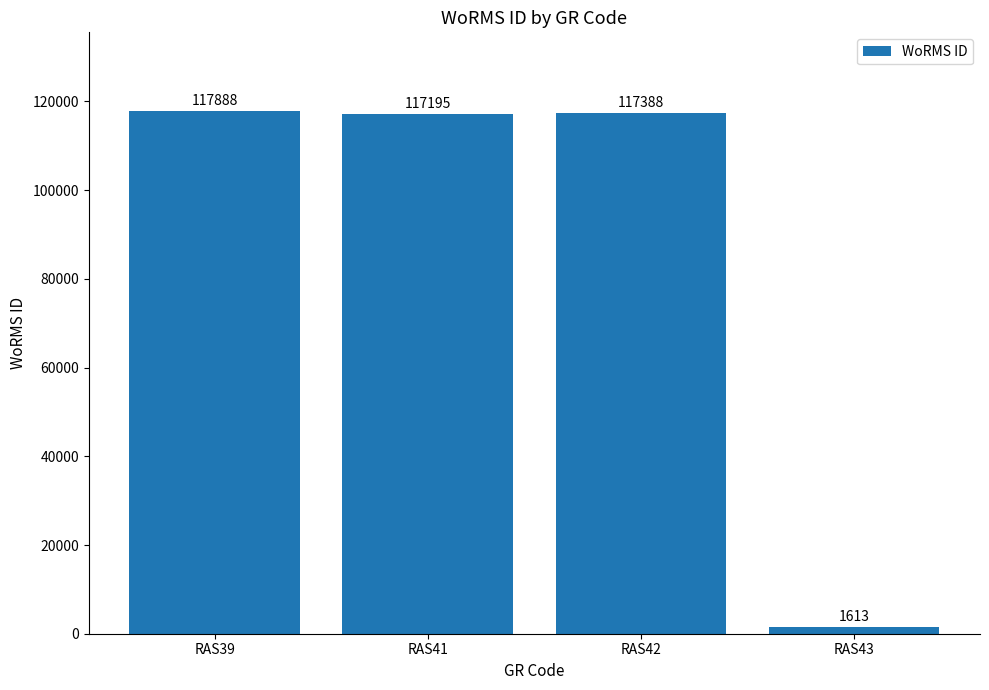

What is the difference between the second highest and minimum values?

115775